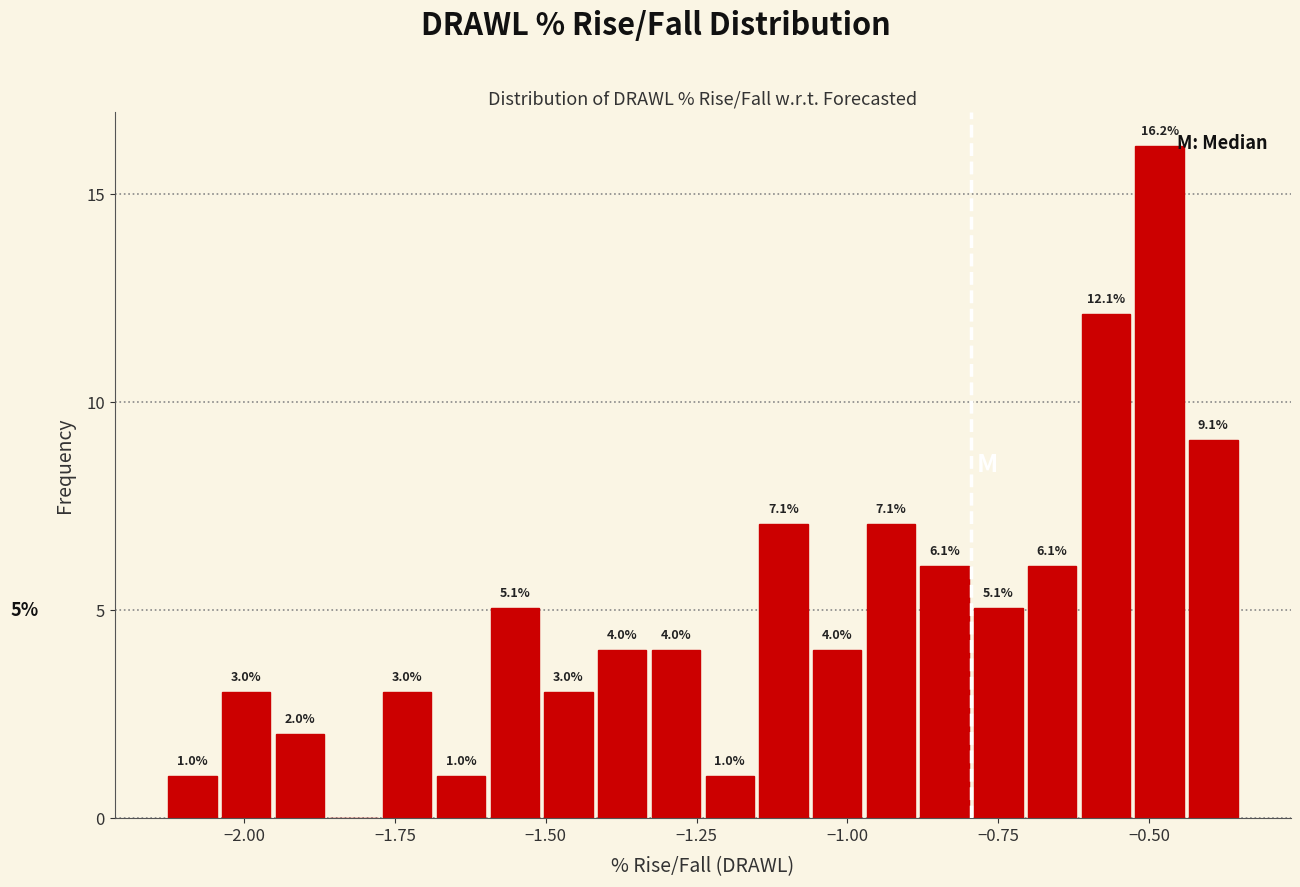

Around what value on the x-axis is the tallest bar? Give the approximate position of its centre, as read against the axis.

-0.50